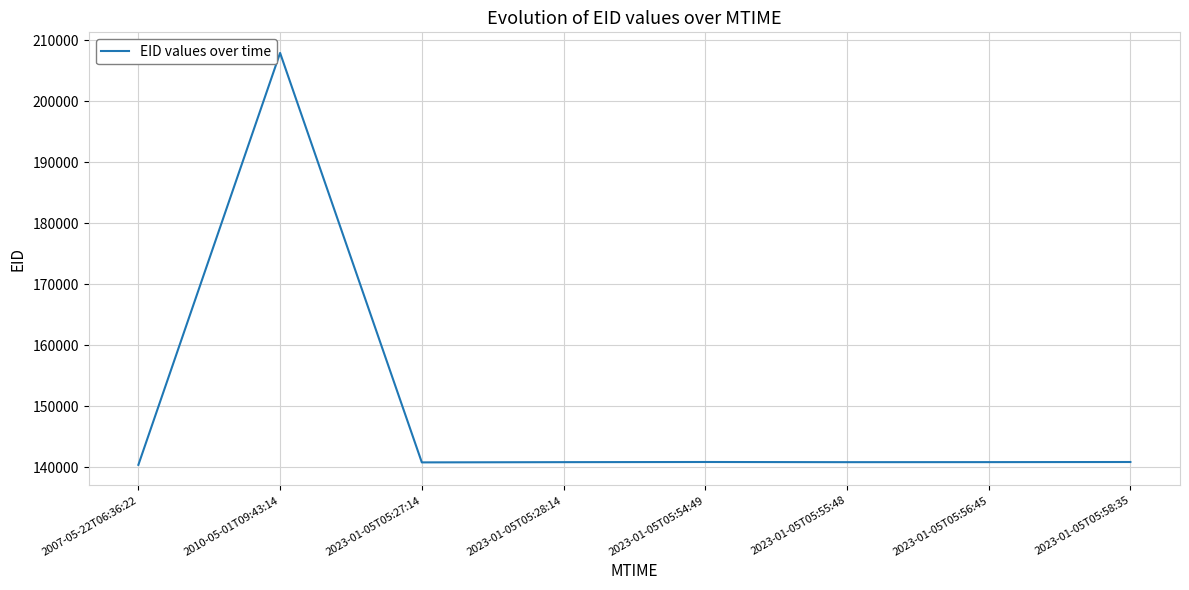

What position from the left is 2023-01-05T05:56:45?

7